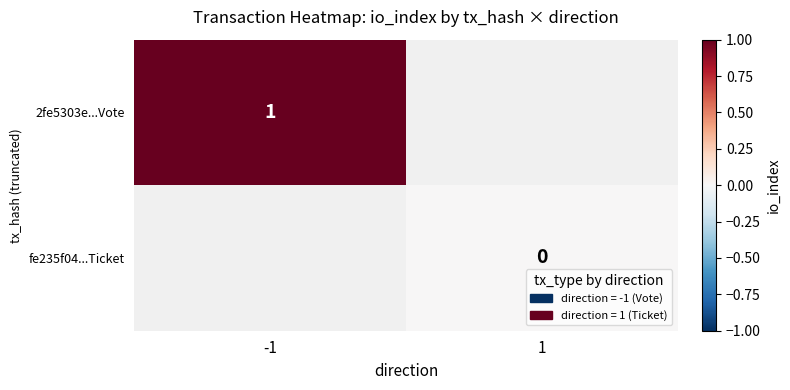

Is it true that 2fe5303e...Vote equals 1 at -1?

True